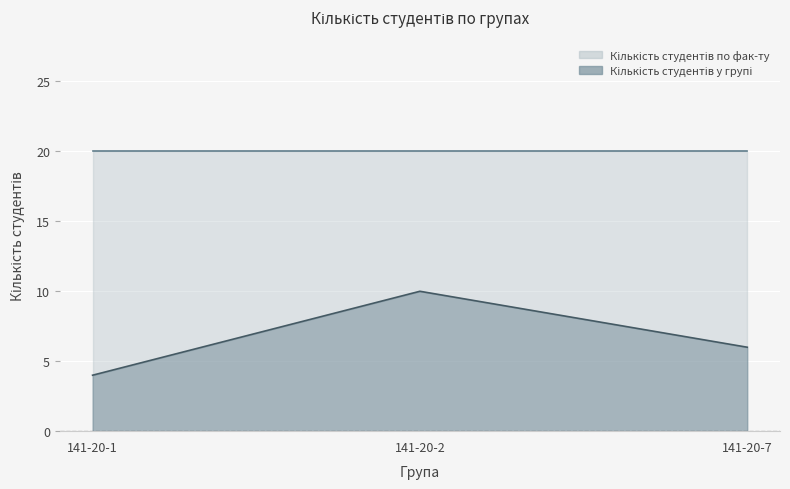

What is the minimum value shown in the chart?

4